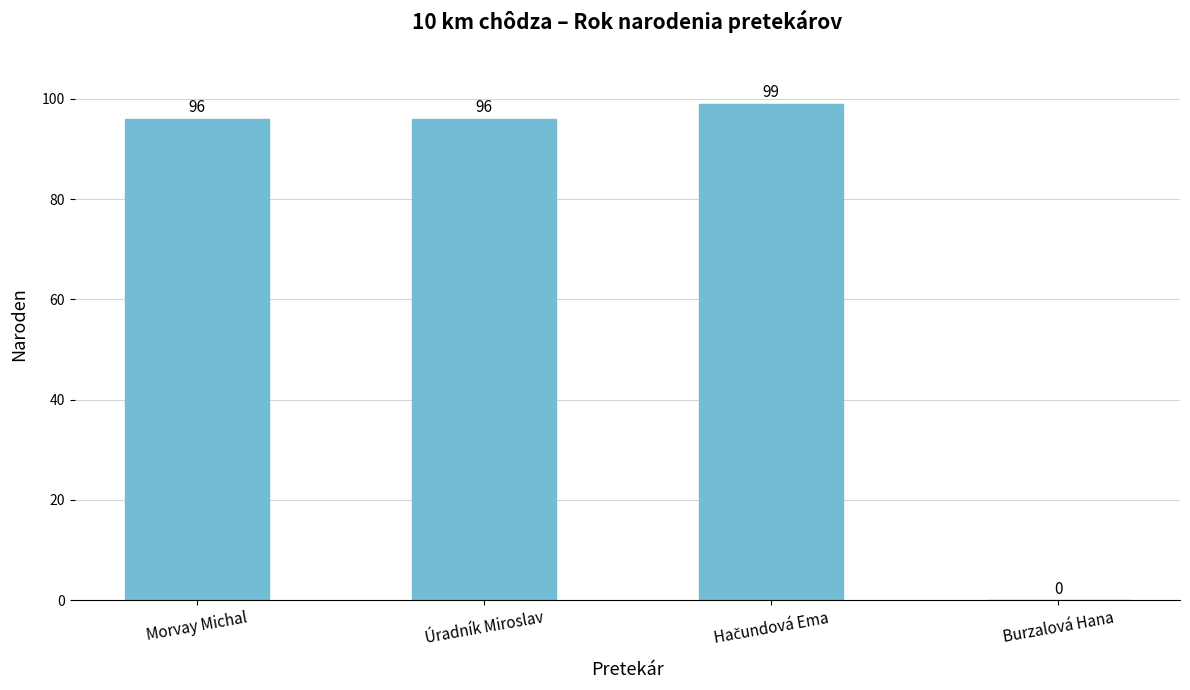

What is the sum of all values?

291